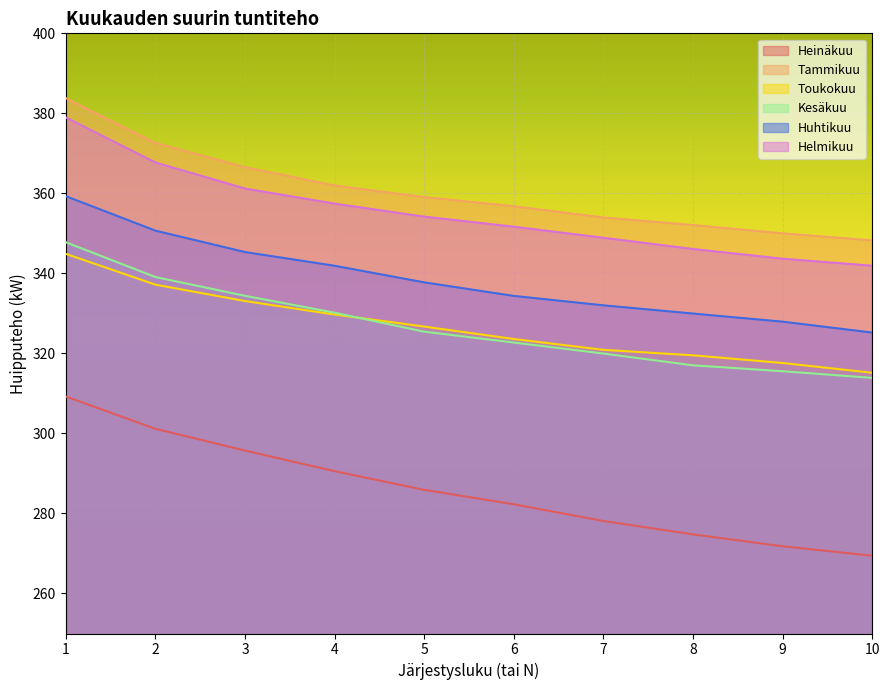

True or false: Tammikuu and Kesäkuu cross at least once.

False